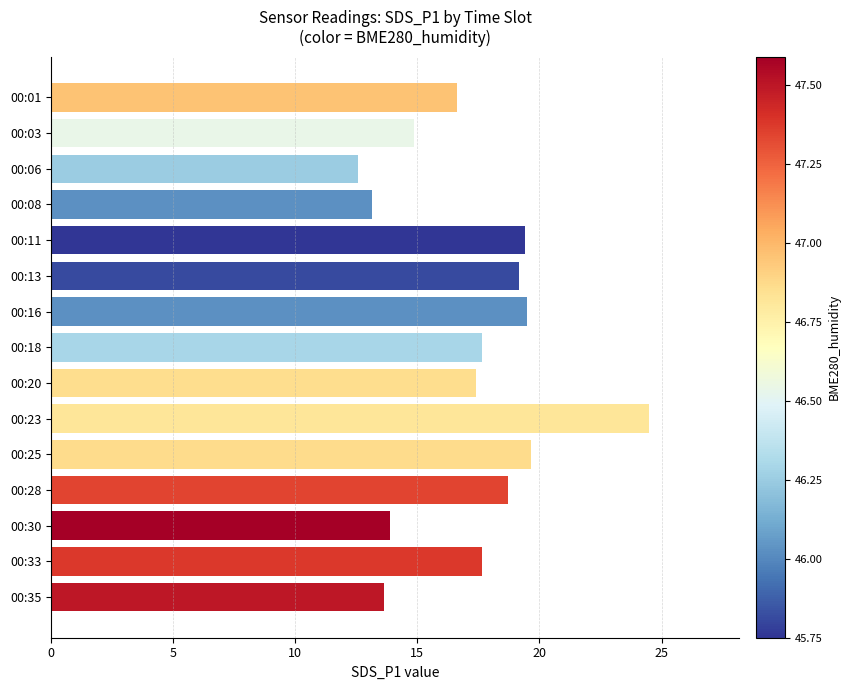

What is the maximum value shown in the chart?

24.5